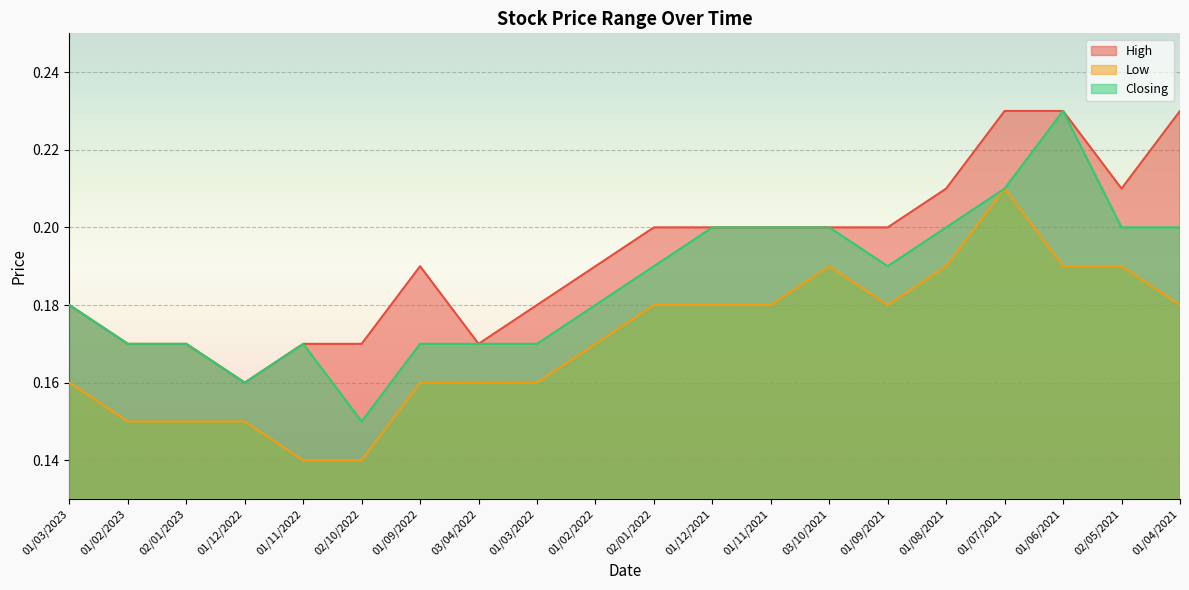

What is the label of the 14th point from the left?

03/10/2021